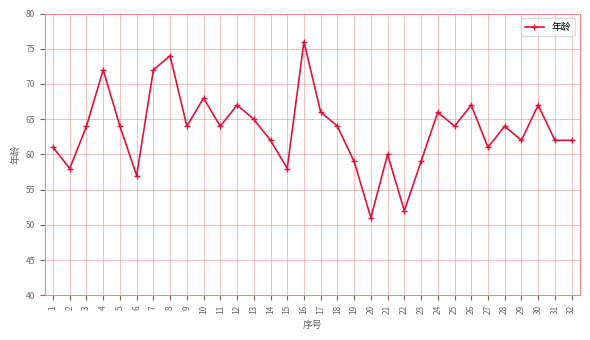

What is the difference between the values at 31 and 12?

5